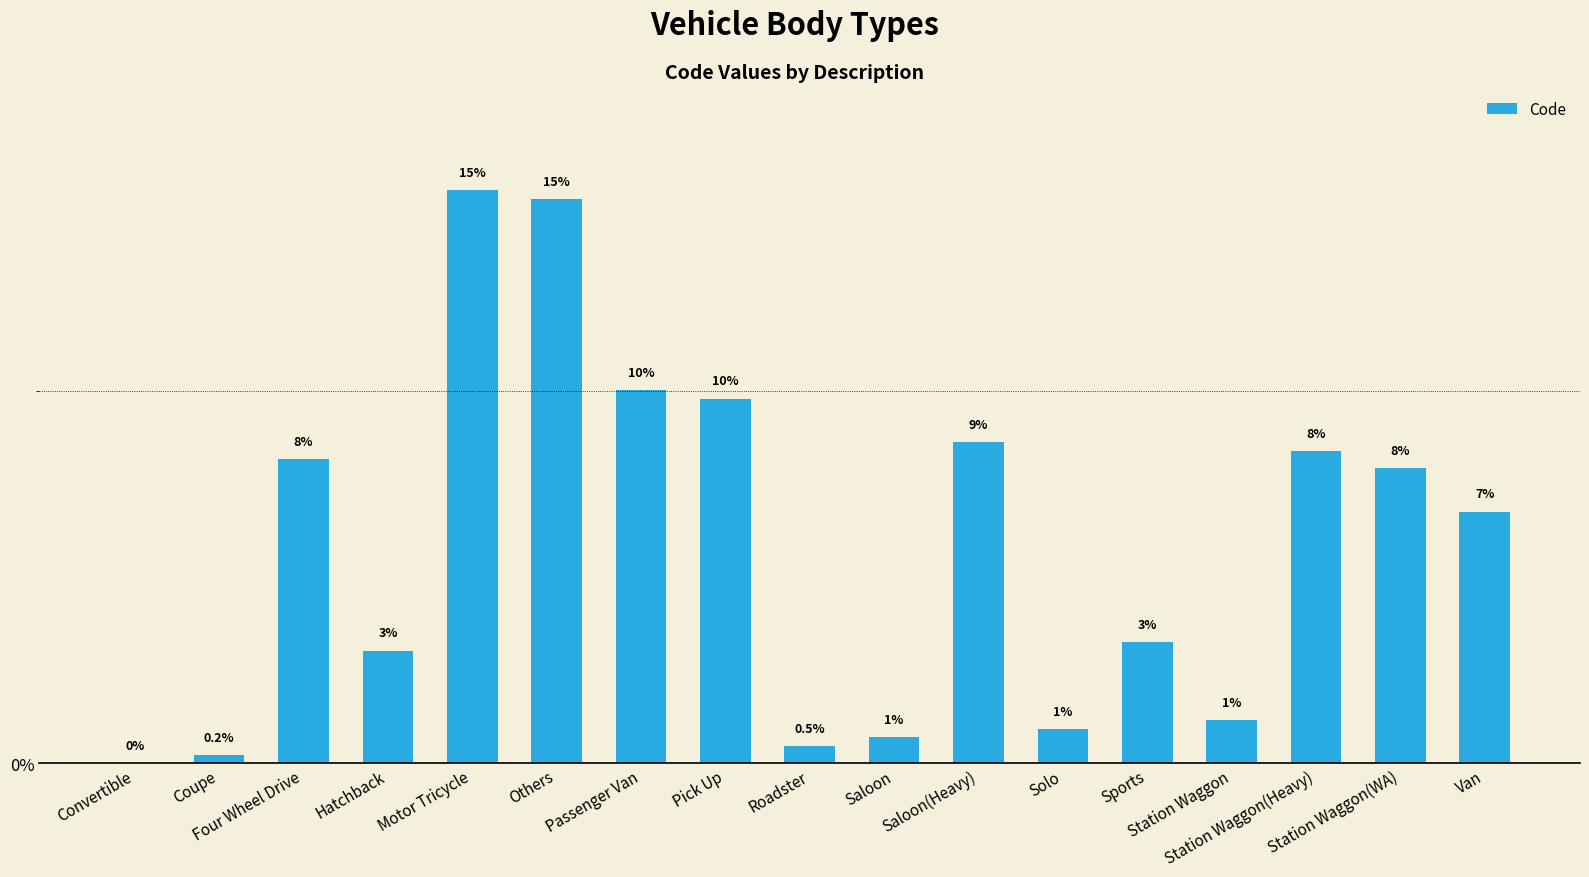

Rank the categories by value from highest to lowest.

Motor Tricycle, Others, Passenger Van, Pick Up, Saloon(Heavy), Station Waggon(Heavy), Four Wheel Drive, Station Waggon(WA), Van, Sports, Hatchback, Station Waggon, Solo, Saloon, Roadster, Coupe, Convertible